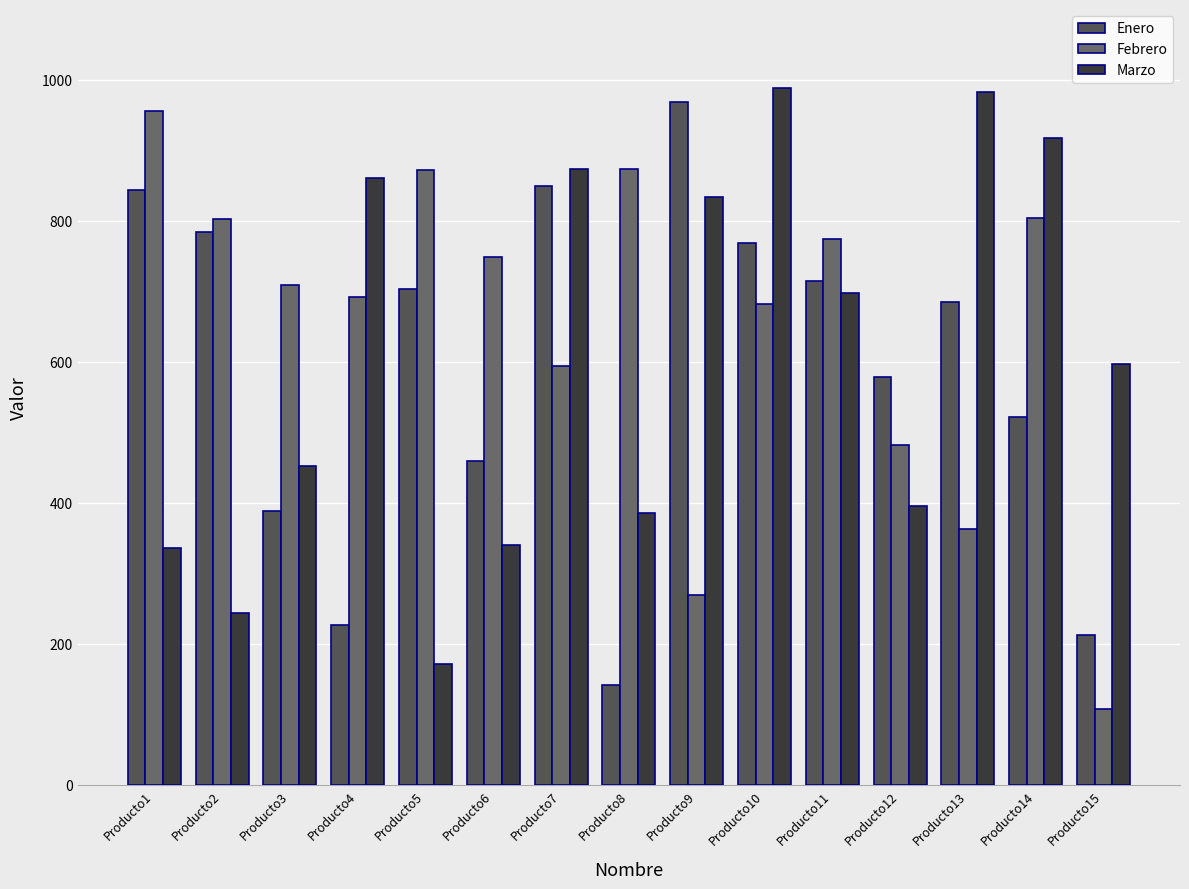

Count the number of categories in the chart.

15